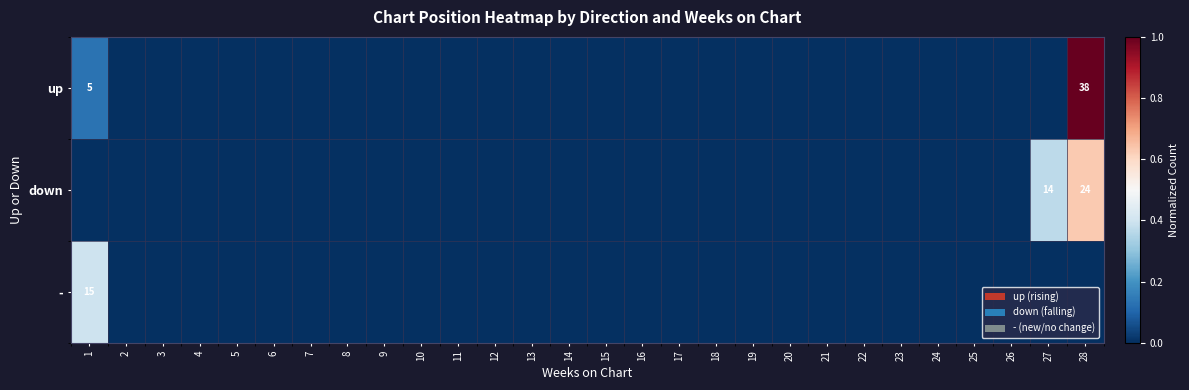

At which category is the sum across all series the highest?

28